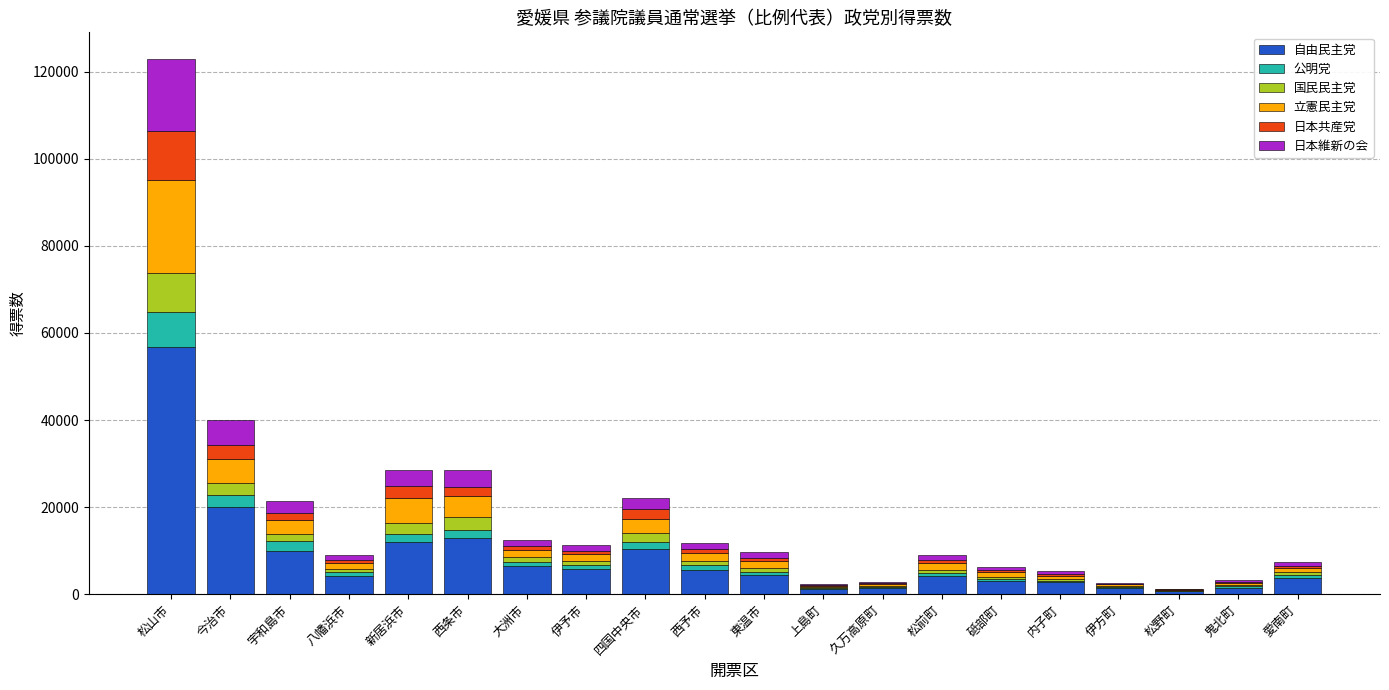

Where is 自由民主党 nearest to the value 28701?

今治市